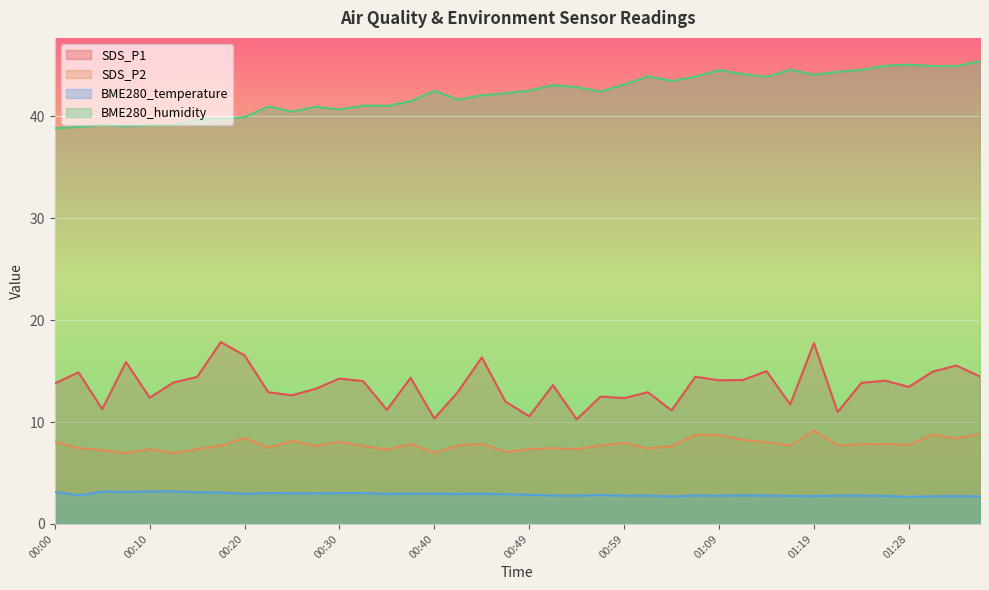

Where is BME280_temperature nearest to the value 2?

01:28